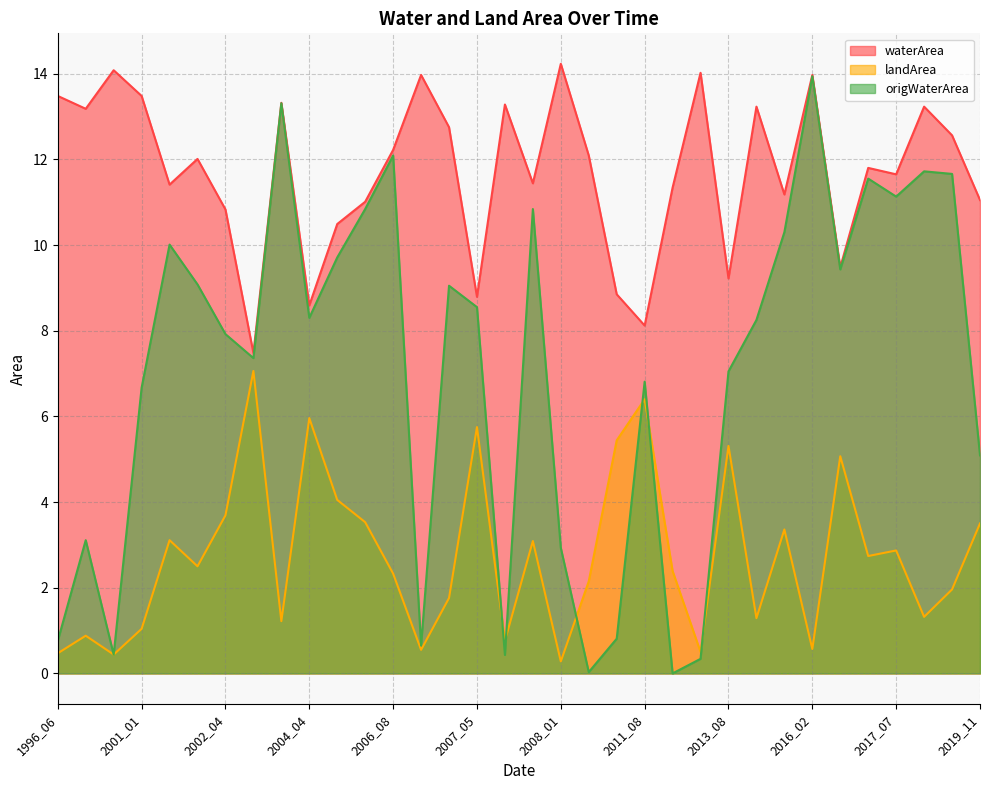

True or false: landArea and waterArea intersect in this chart.

False